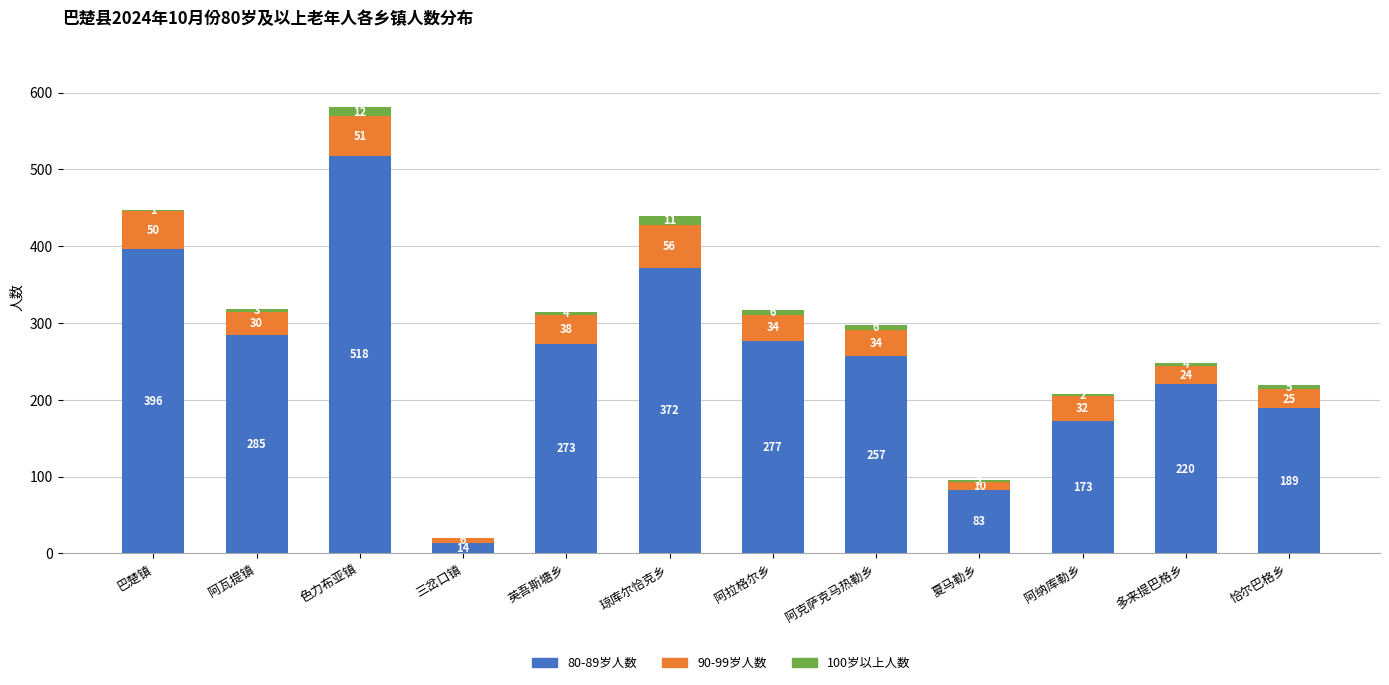

Which category has the highest value in the 80-89岁人数 series?

色力布亚镇